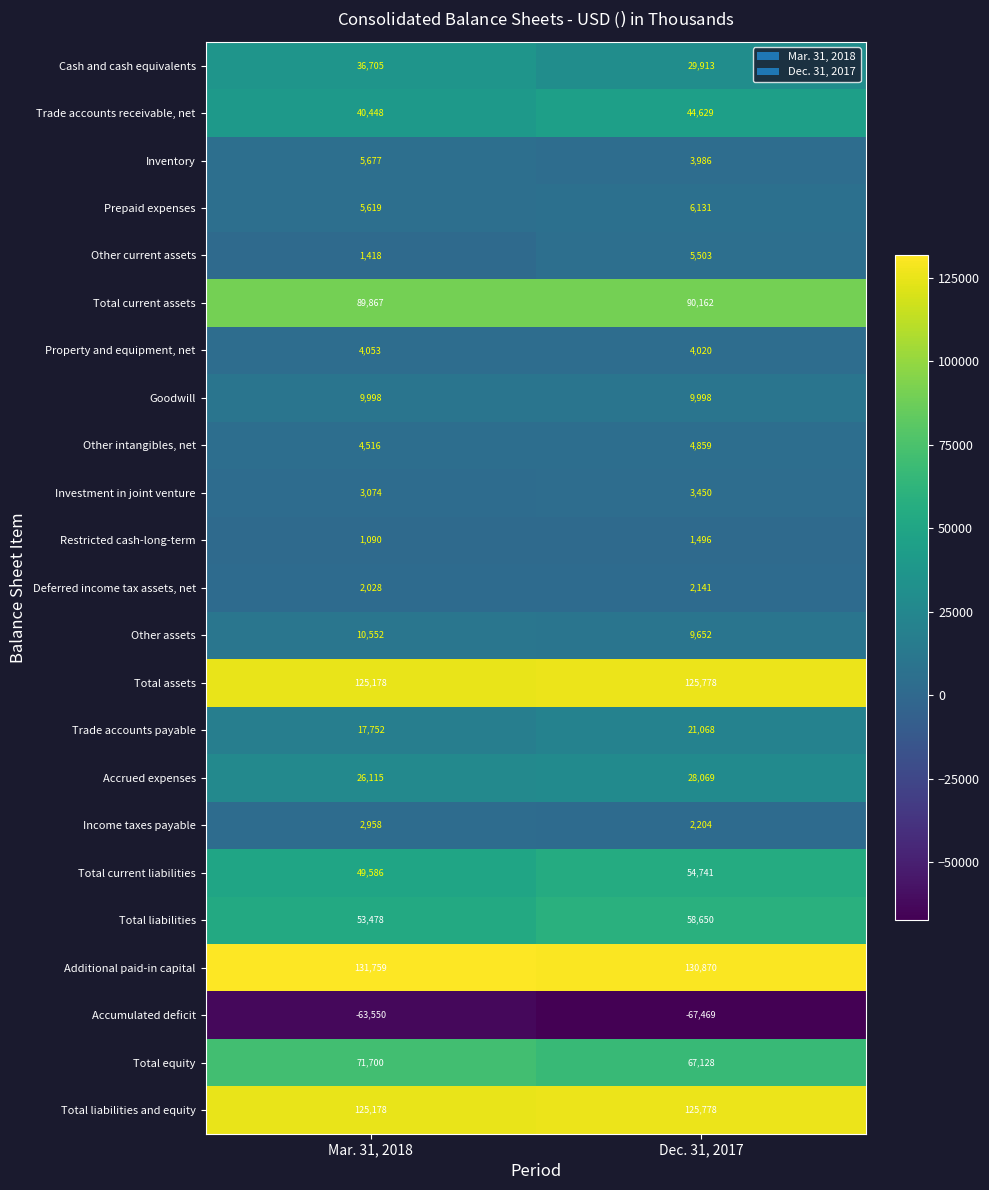

At which category is the sum across all series the highest?

Dec. 31, 2017